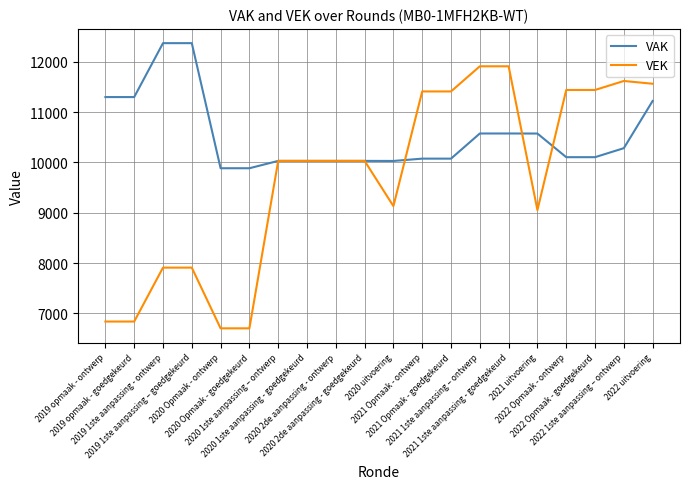

What position from the left is 2021 Opmaak - ontwerp?

12